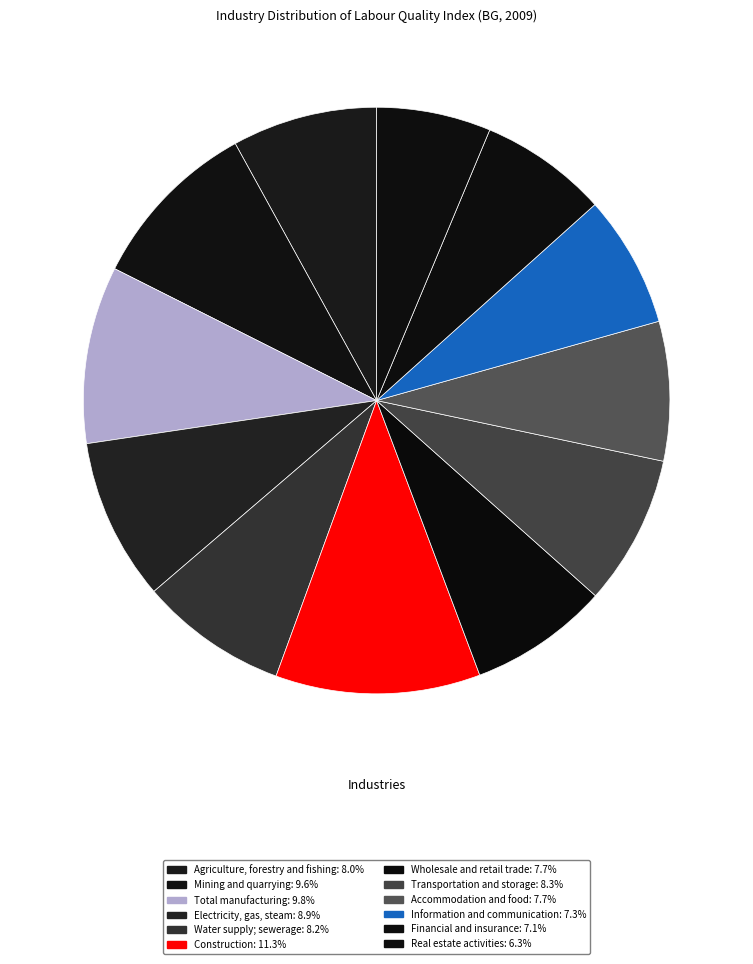

Which has a higher value, Accommodation and food or Construction?

Construction